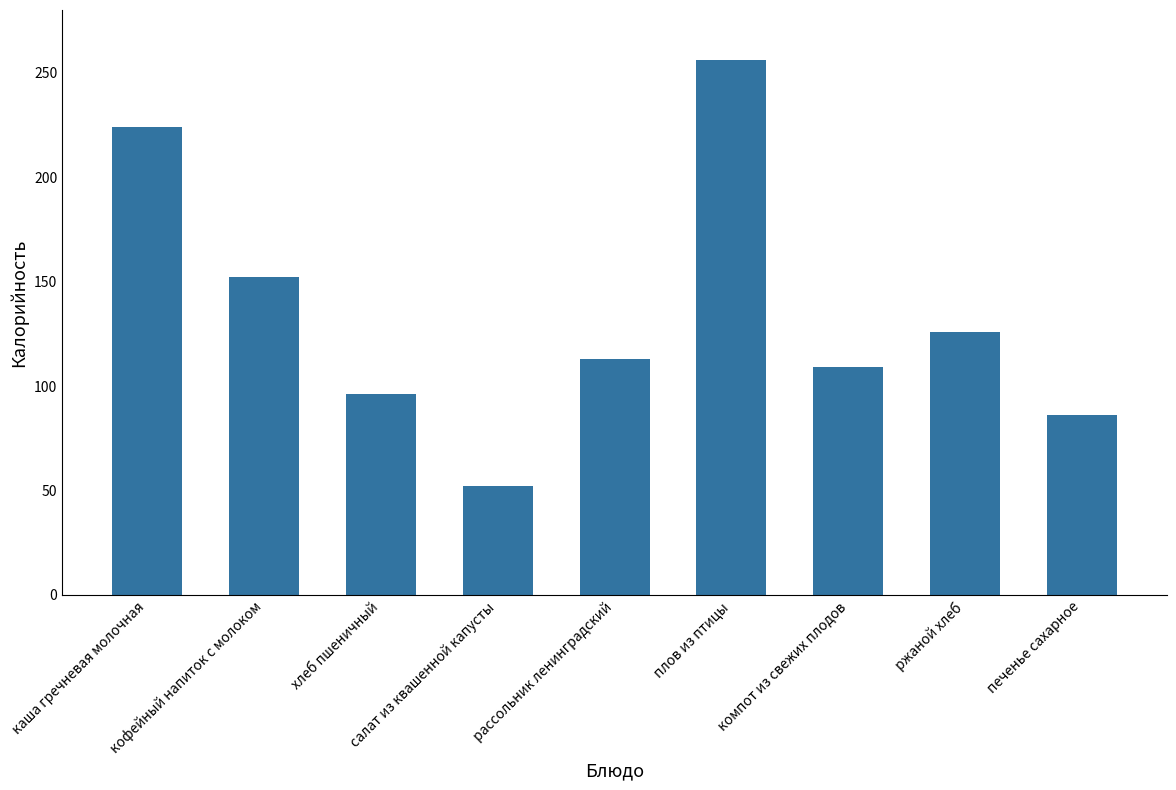

At which label does the data first exceed 113?

каша гречневая молочная